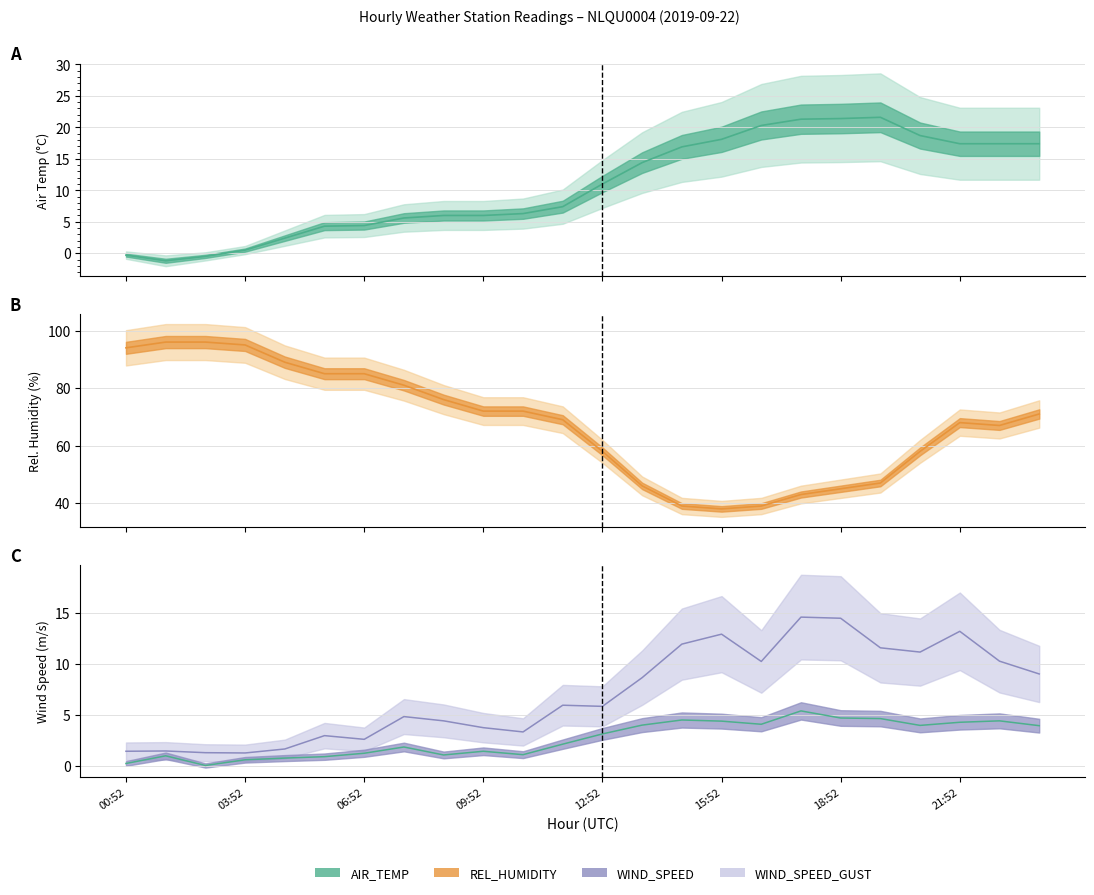

What is the difference between the maximum and minimum values in the WIND_SPEED series?

5.3